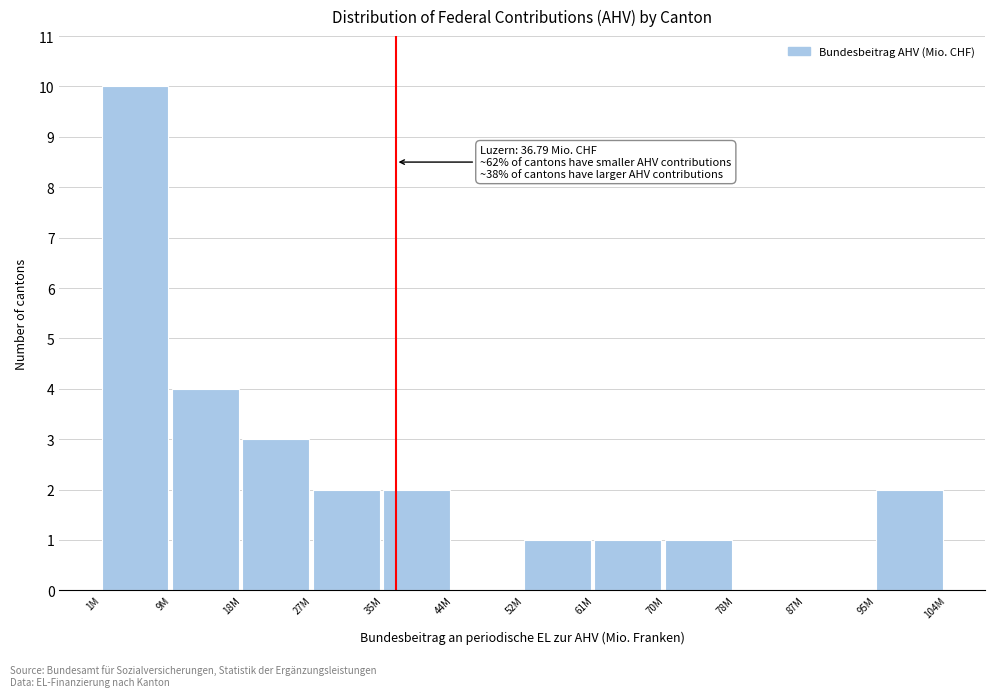

Reading right to left, list all the values displayed in this chart.

95M=2	87M=0	78M=0	70M=1	61M=1	52M=1	44M=0	35M=2	27M=2	18M=3	9M=4	1M=10